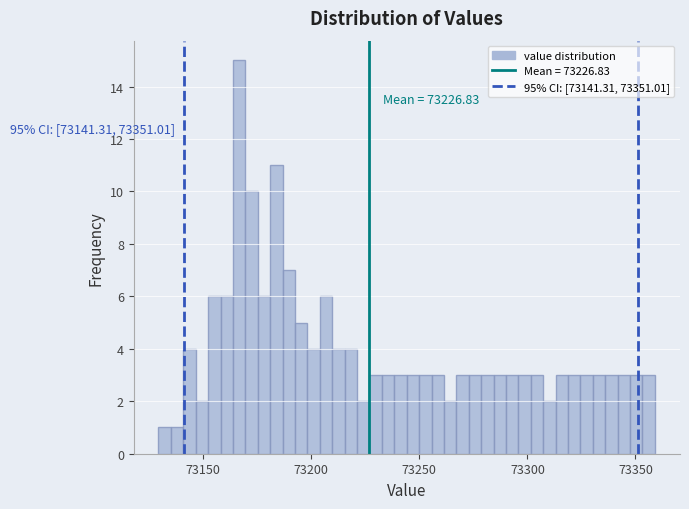

Read against the x-axis, roughly where is the centre of the tallest bar?

73165